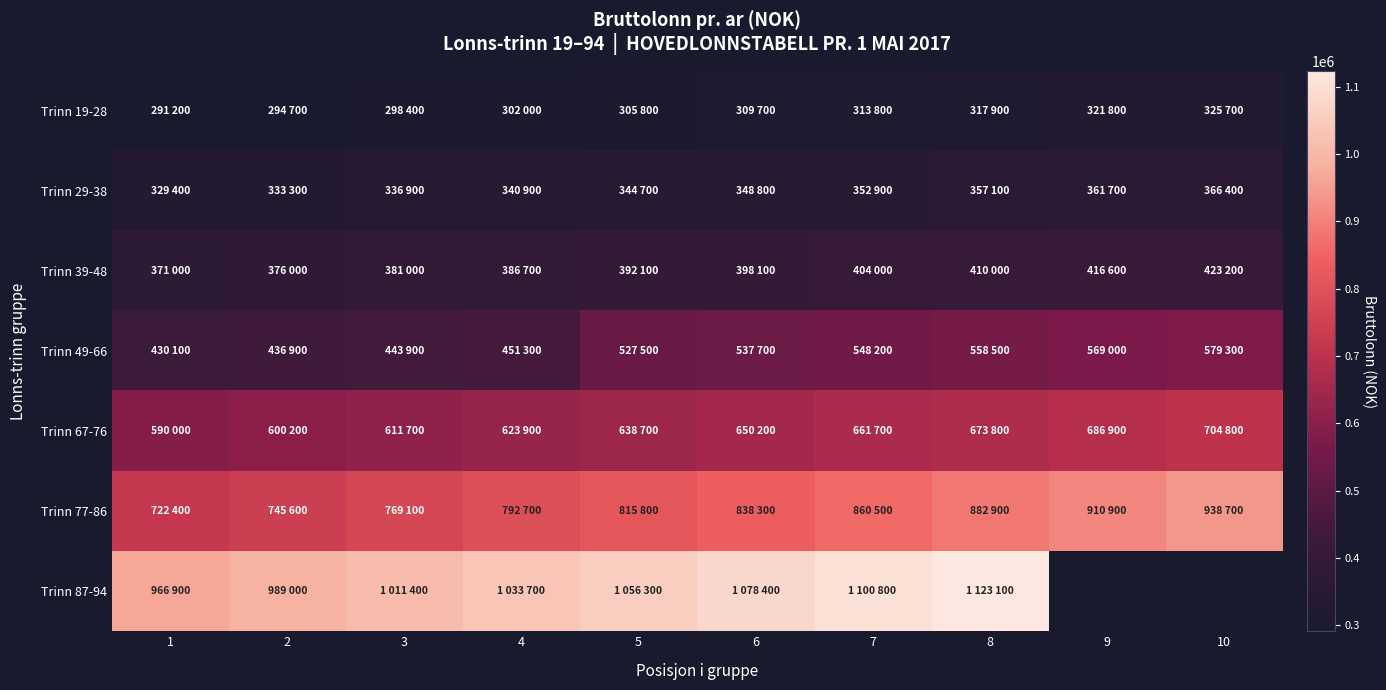

At how many categories does at least one series exceed 623106?

10